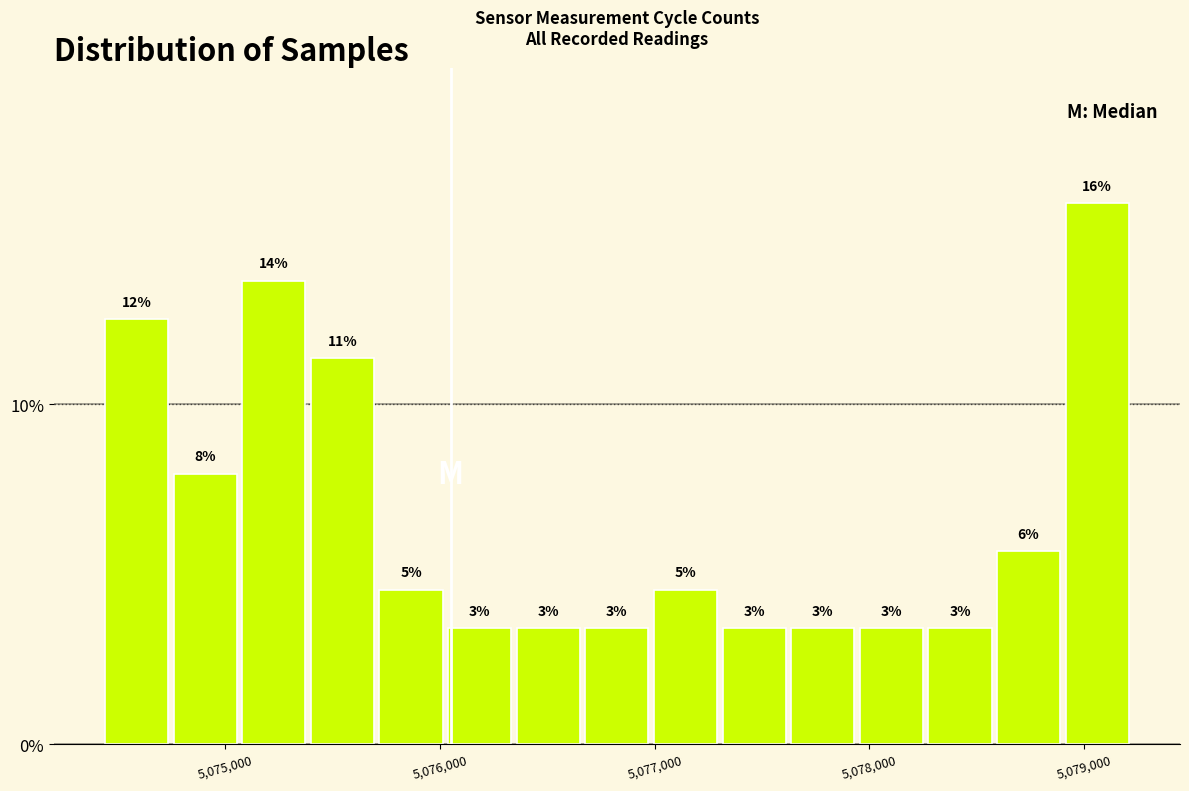

Around what value on the x-axis is the tallest bar? Give the approximate position of its centre, as read against the axis.

5079100